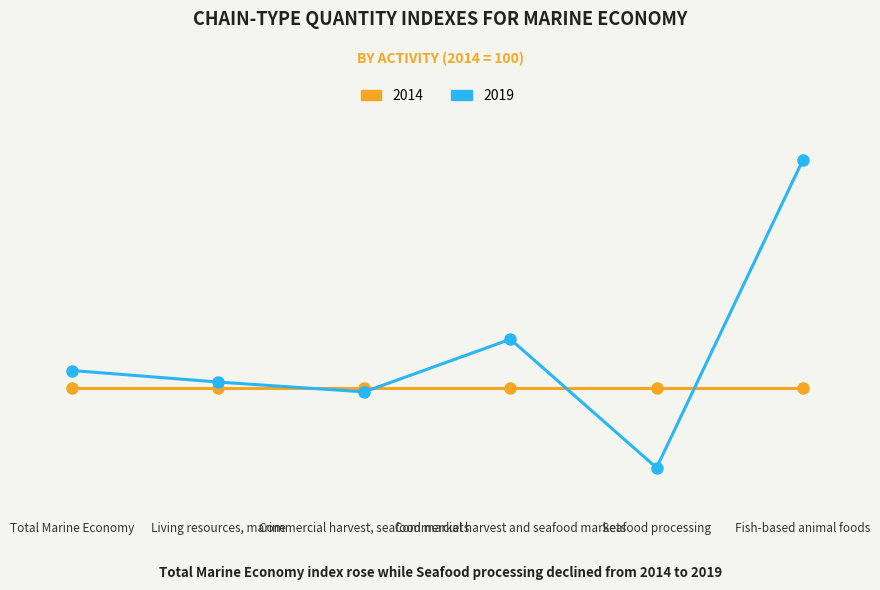

What are all the series names shown in the legend?

2014, 2019